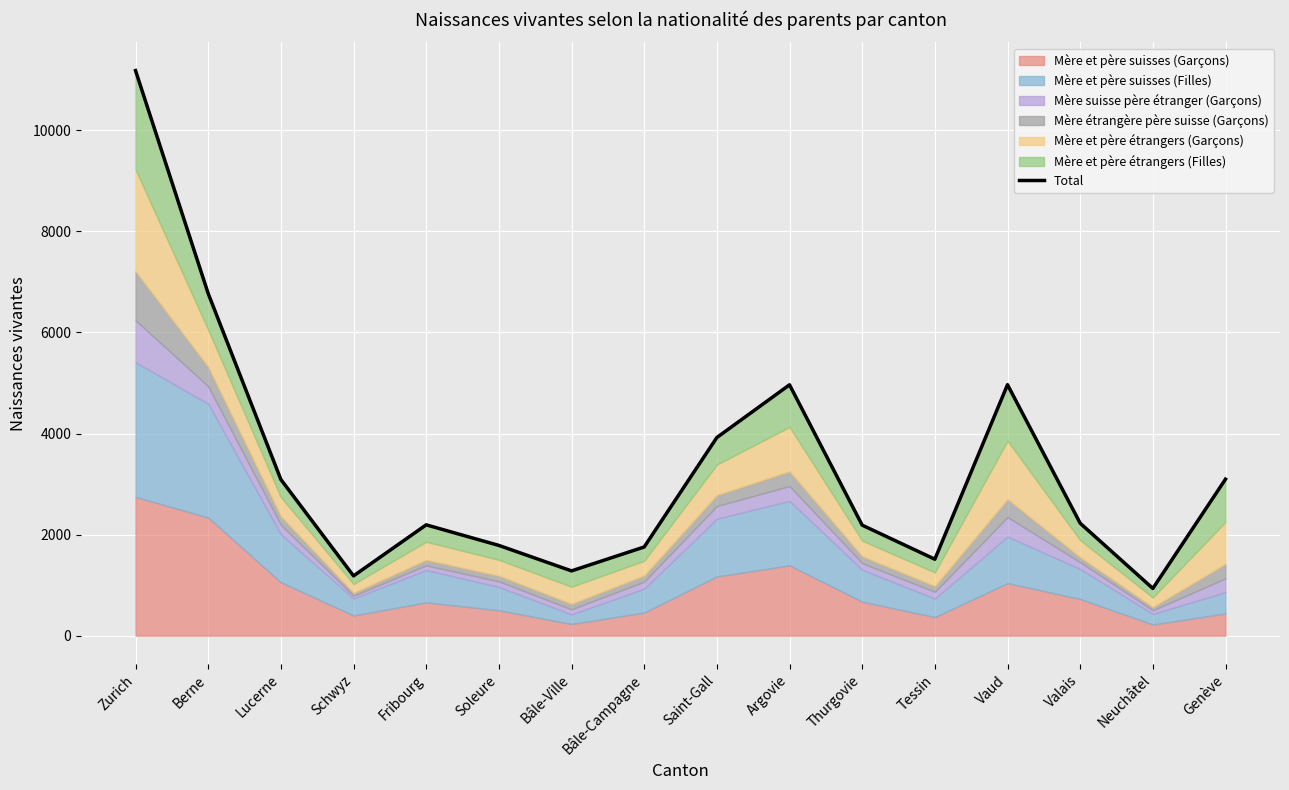

How many values exceed 2225?

7